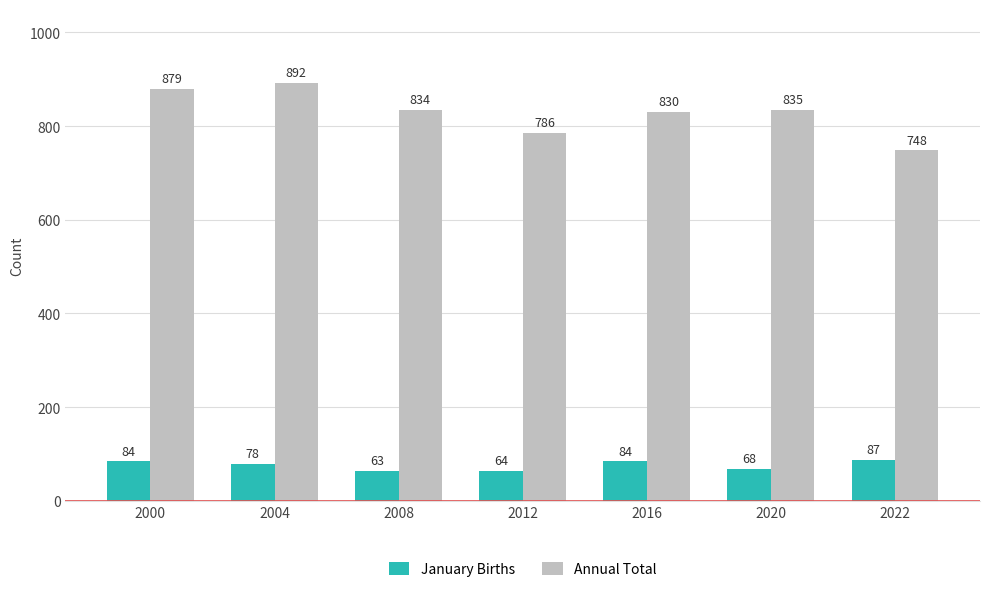

Which series has the largest range (max minus min)?

Annual Total